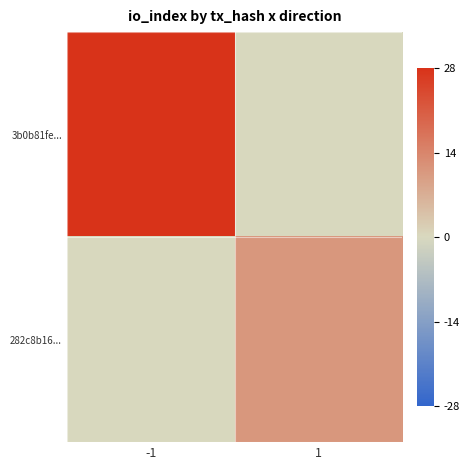

Reading left to right, what are all the values shown in this chart?

3b0b81fe...: -1=28	1=0
282c8b16...: -1=0	1=11